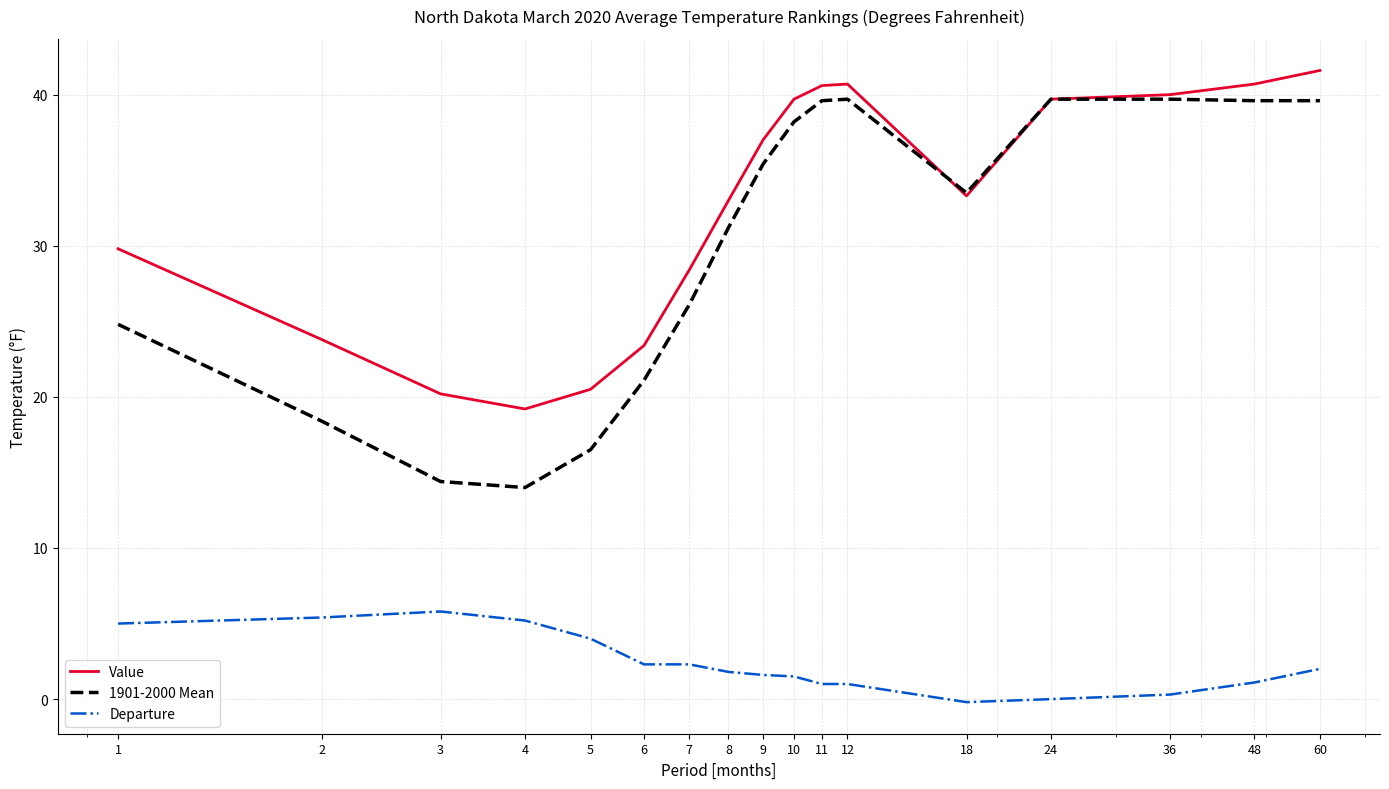

True or false: 1901-2000 Mean and Departure cross at least once.

False